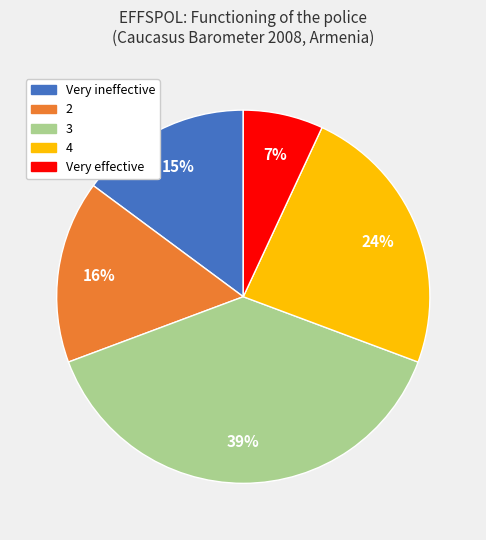

What is the smallest slice in the pie chart?

Very effective